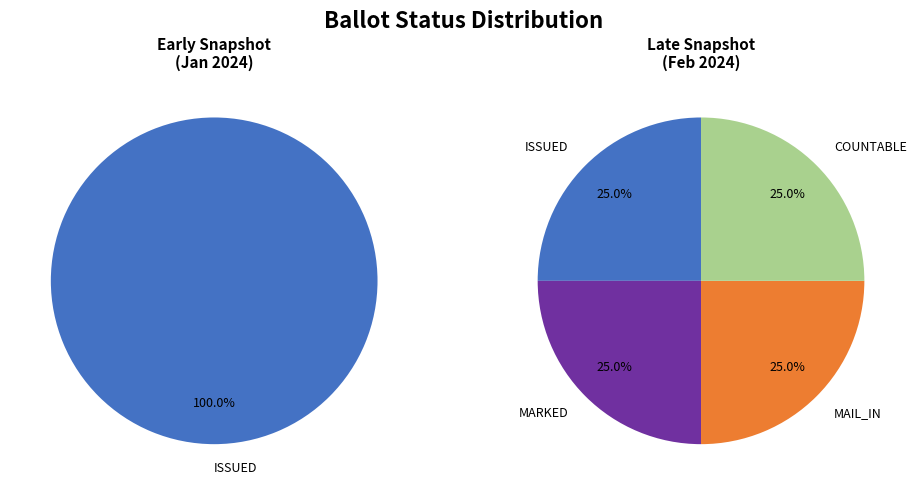

Is it true that COUNTABLE is 40% of the pie?

False